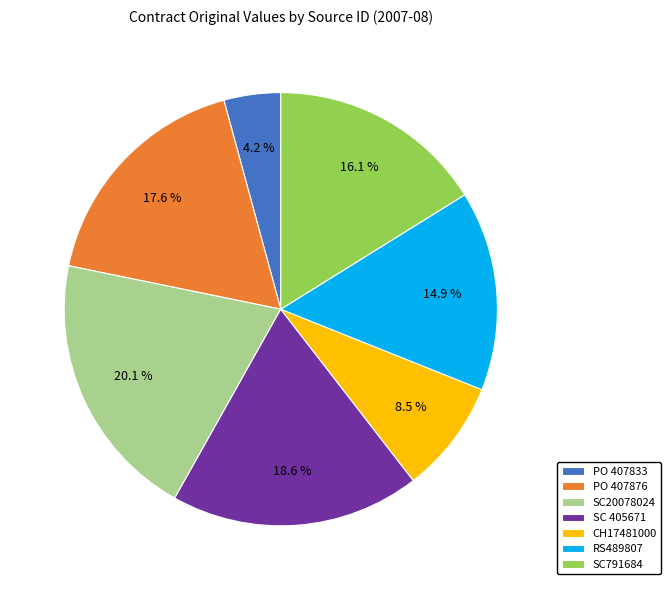

What is the total percentage of CH17481000 and SC 405671?

27.1%